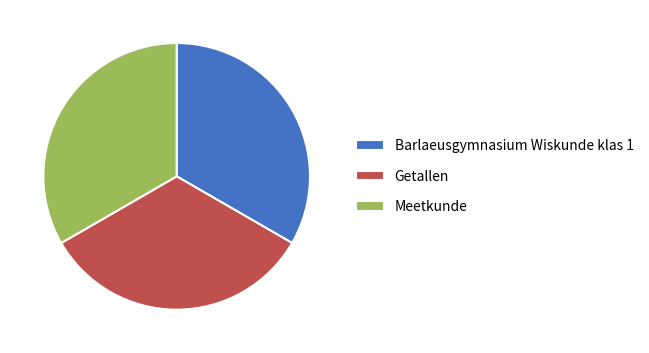

Count the number of slices in the pie.

3